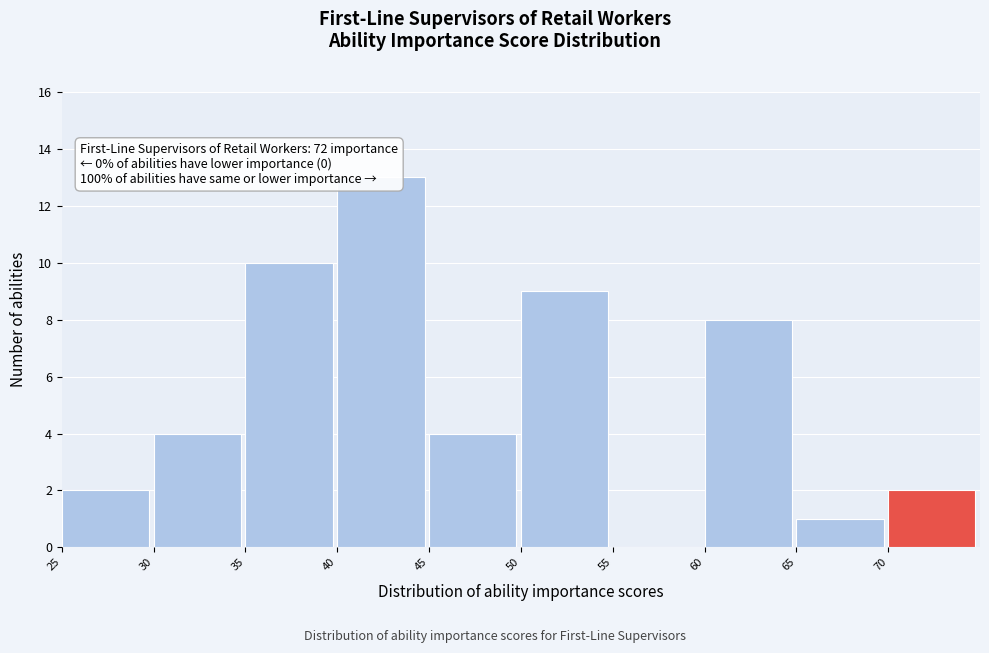

Over which range of the x-axis is the bar tallest?

40 to 45